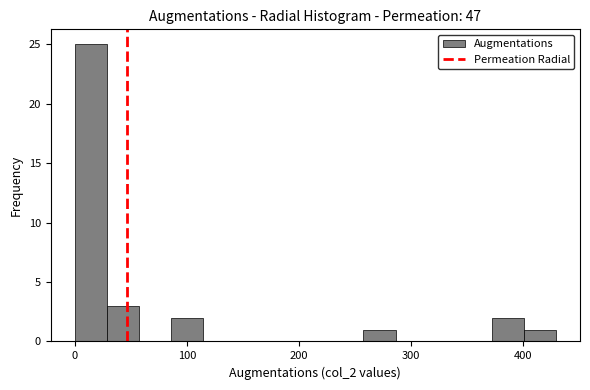

Around what value on the x-axis is the tallest bar? Give the approximate position of its centre, as read against the axis.

10